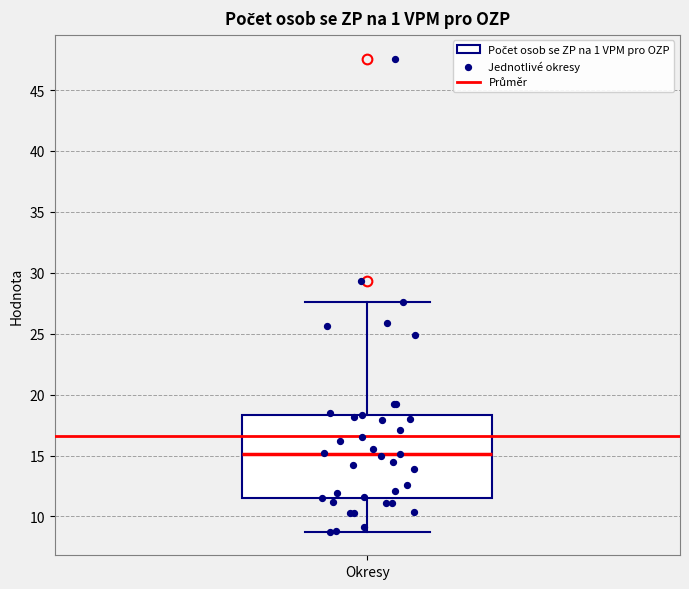

Where does the upper whisker of the box for Okresy end on the y-axis? The values are not printed on the chart, so give them approximately, as read against the axis.

27.5